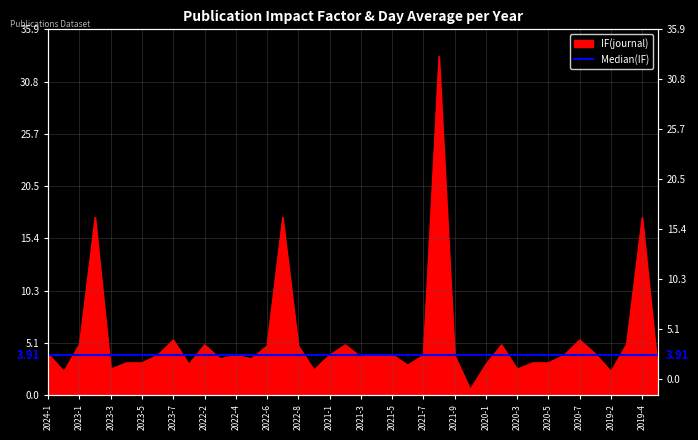

Approximately how many times larger is the value at 2020-2 compared to 2024-1?

1.2